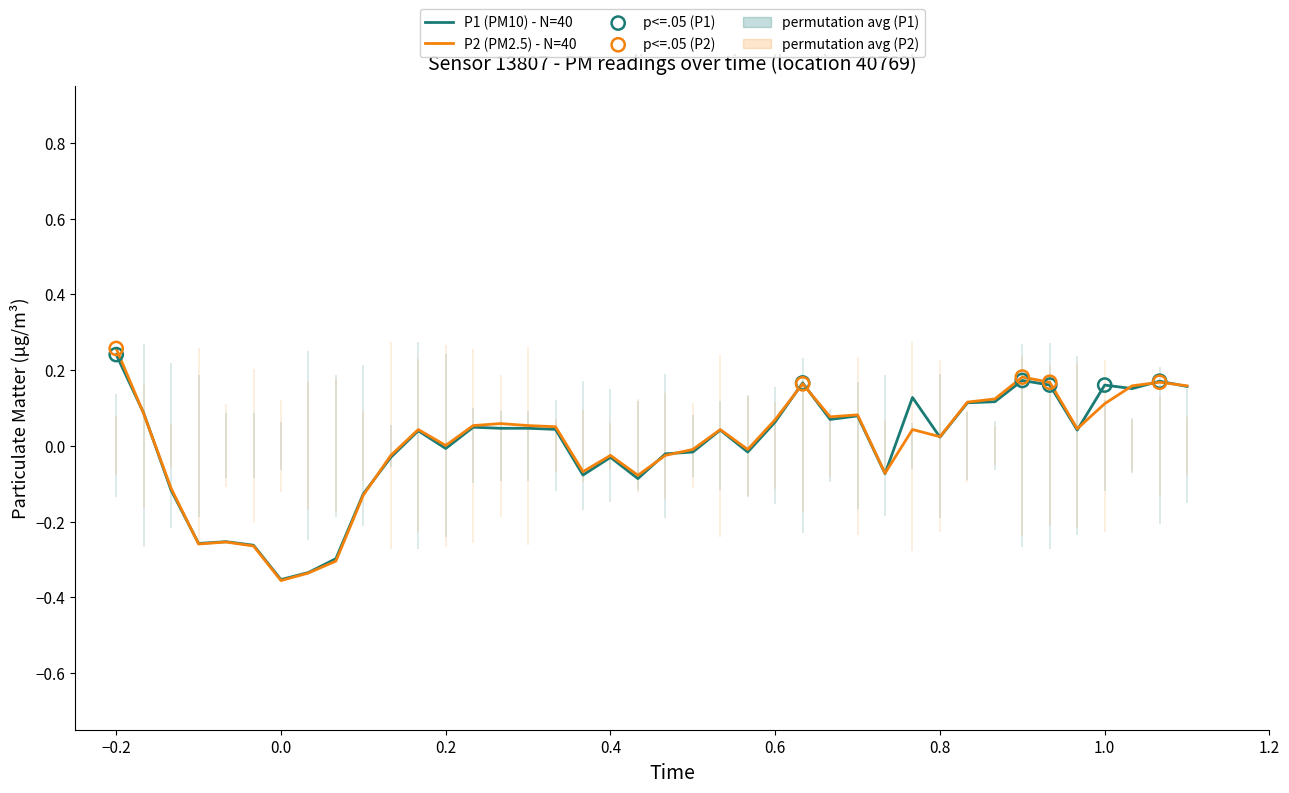

At how many categories does at least one series exceed 0?

24